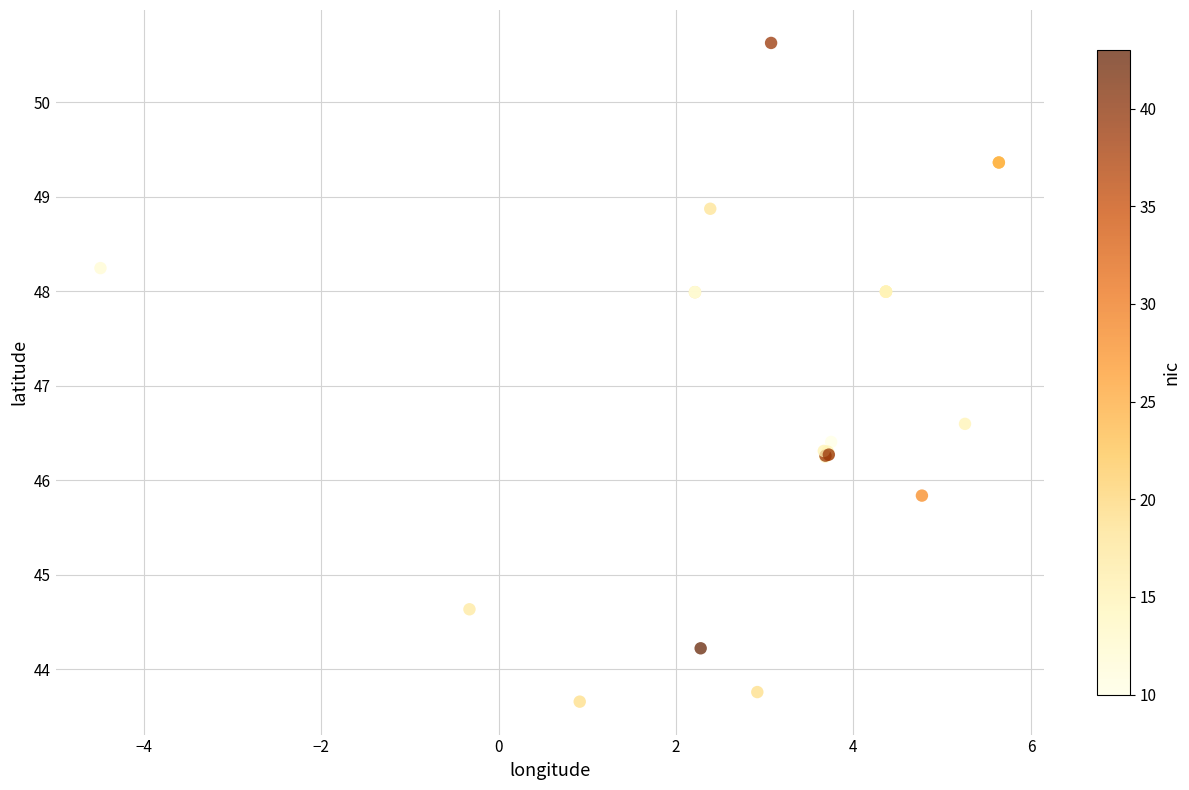

What Y value in the scatter plot is closest to 47?

46.6